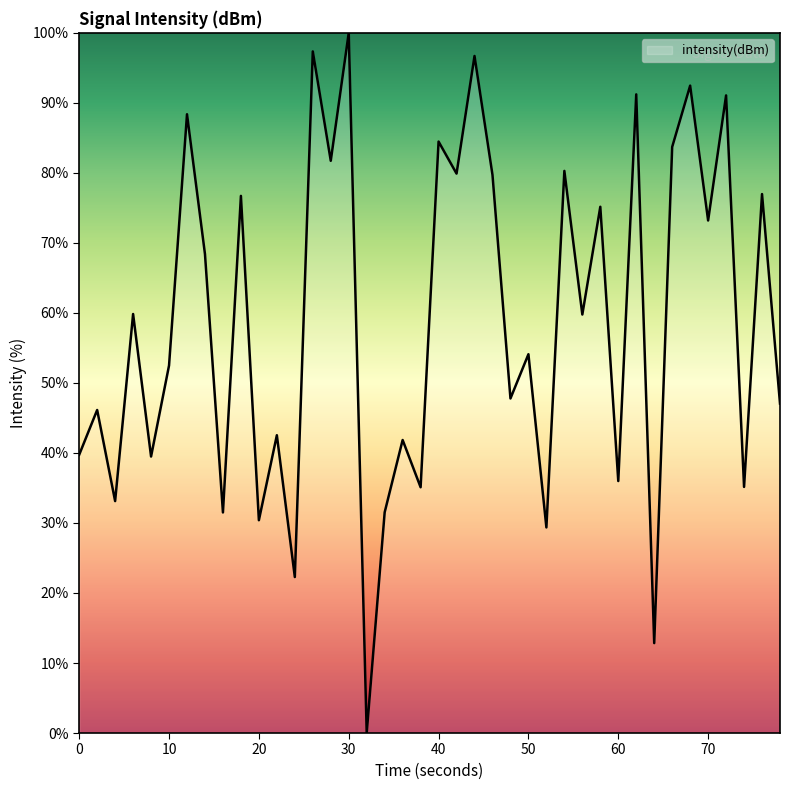

How many positive values are there?

39